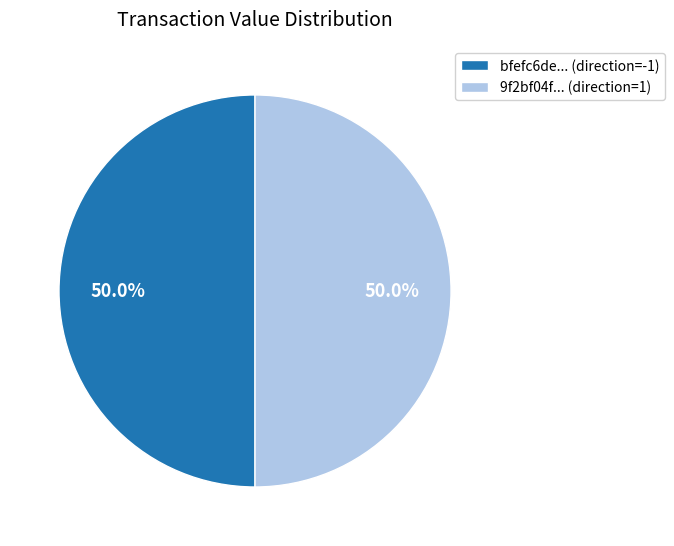

Is the sum of bfefc6de... (direction=-1) and 9f2bf04f... (direction=1) greater than half?

Yes